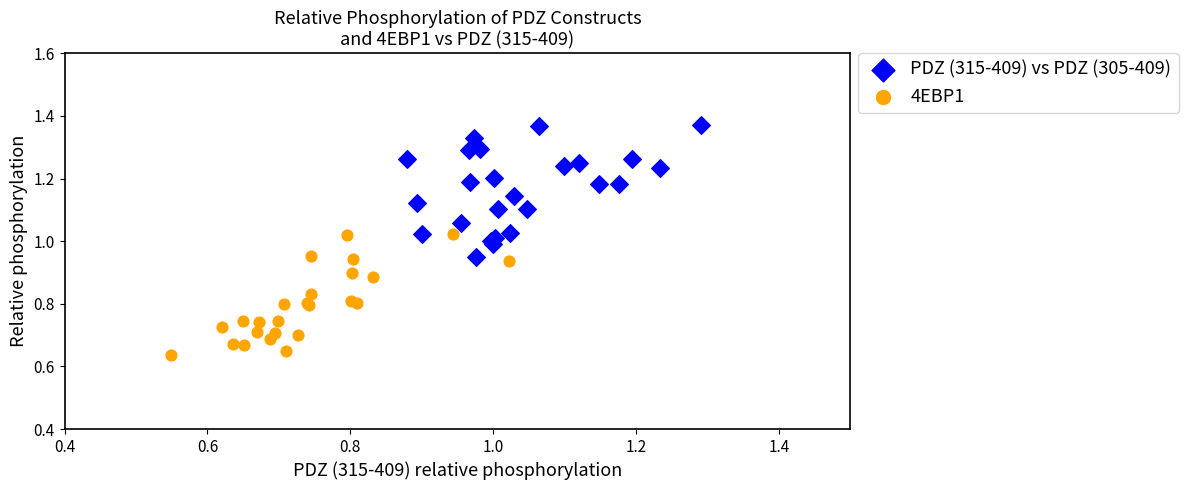

Which series contains the highest Y value?

PDZ (315-409) vs PDZ (305-409)